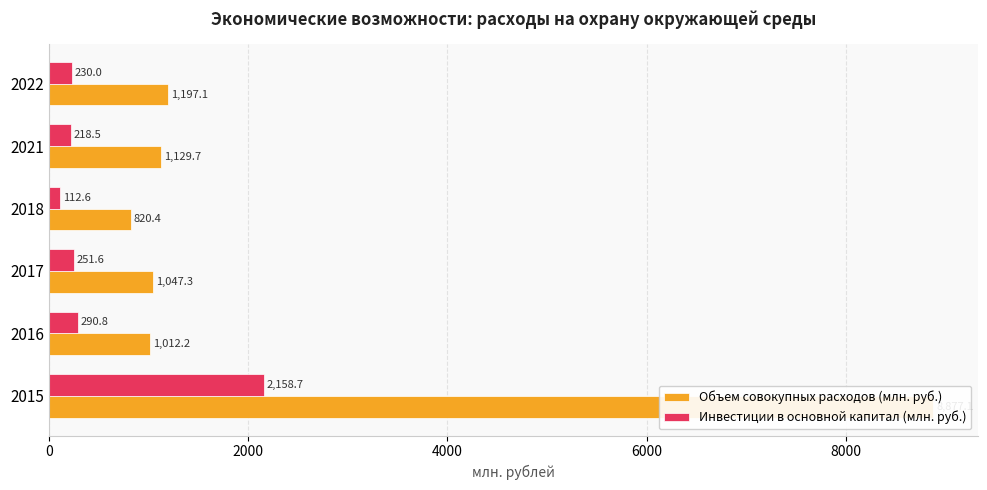

Is the value of Инвестиции в основной капитал (млн. руб.) at 2017 greater than the value of Объем совокупных расходов (млн. руб.) at 2015?

No